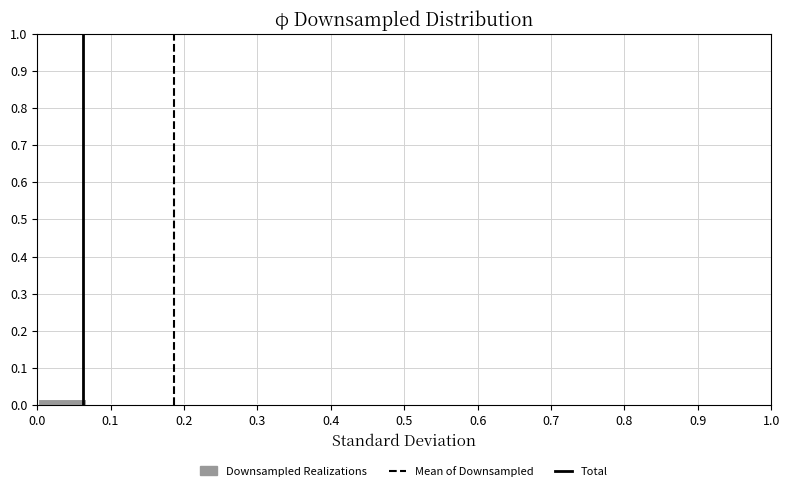

What is the height of the bar covering 0.00 to 0.07 on the x-axis? Neither the bar edges nor the heights are printed on the chart, so give them approximately, as read against the axes.

0.02